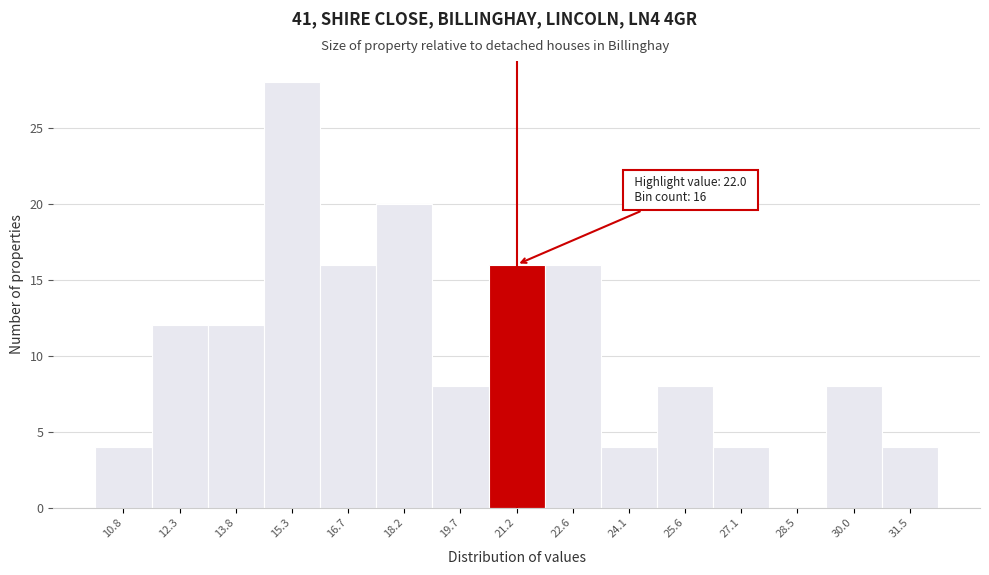

Reading left to right, extract all data points from this chart.

10.8=4	12.3=12	13.8=12	15.3=28	16.7=16	18.2=20	19.7=8	21.2=16	22.6=16	24.1=4	25.6=8	27.1=4	28.5=0	30.0=8	31.5=4